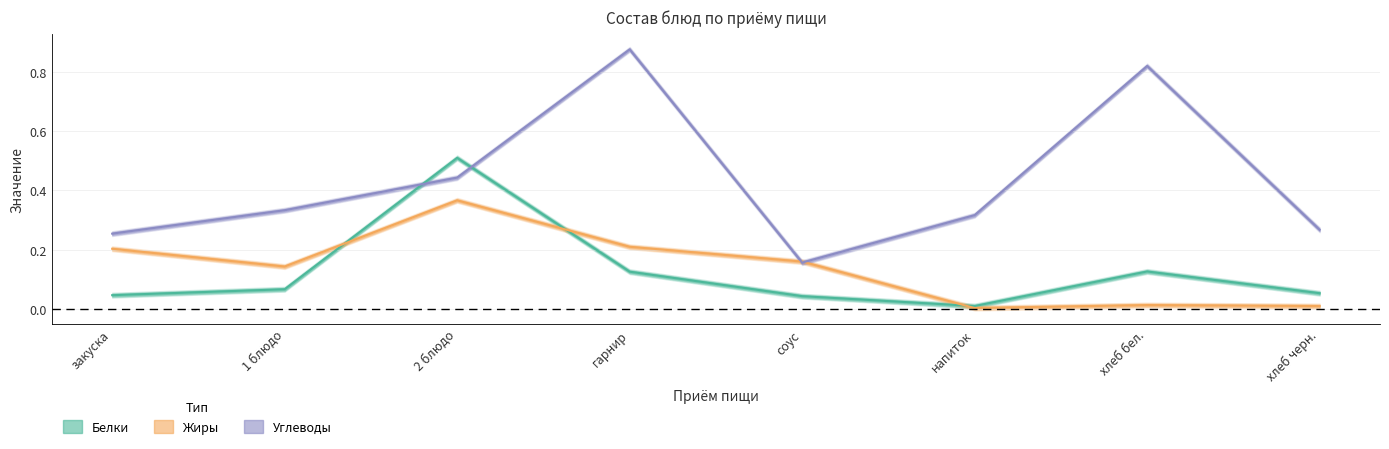

Where is the first local maximum for Углеводы?

гарнир